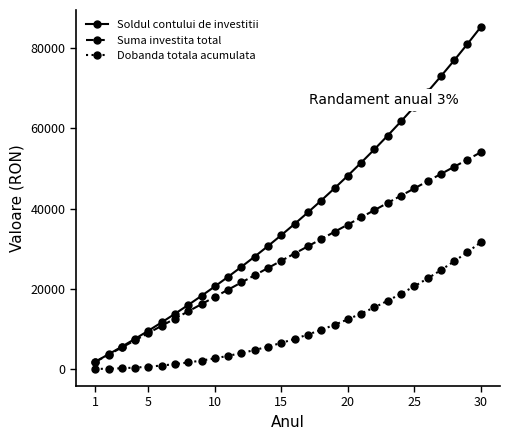

Which series has the largest range (max minus min)?

Soldul contului de investitii